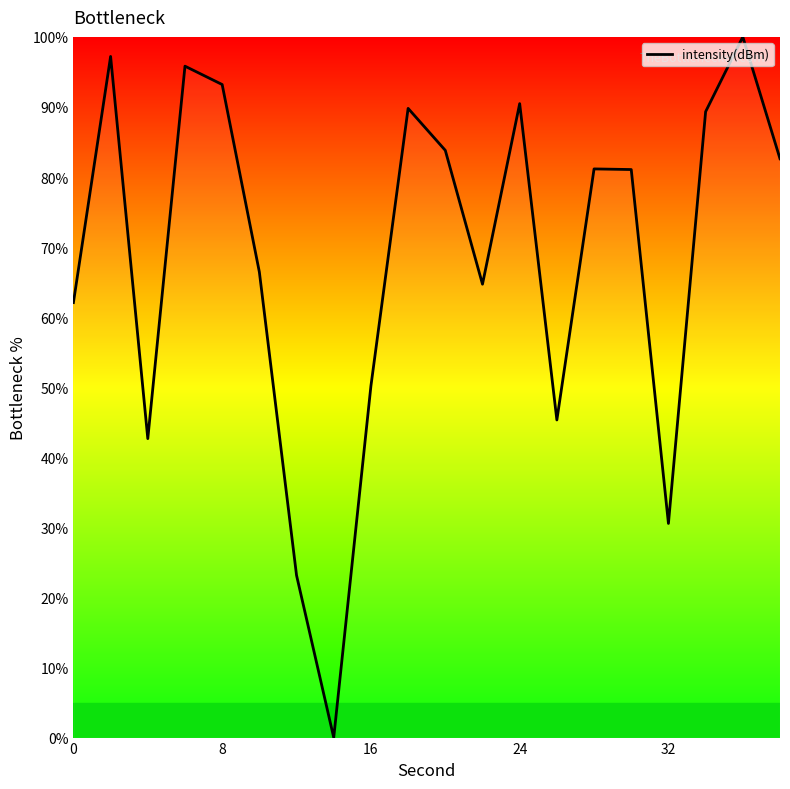

How many interior local peaks (higher than both neighbors) does the data have?

6